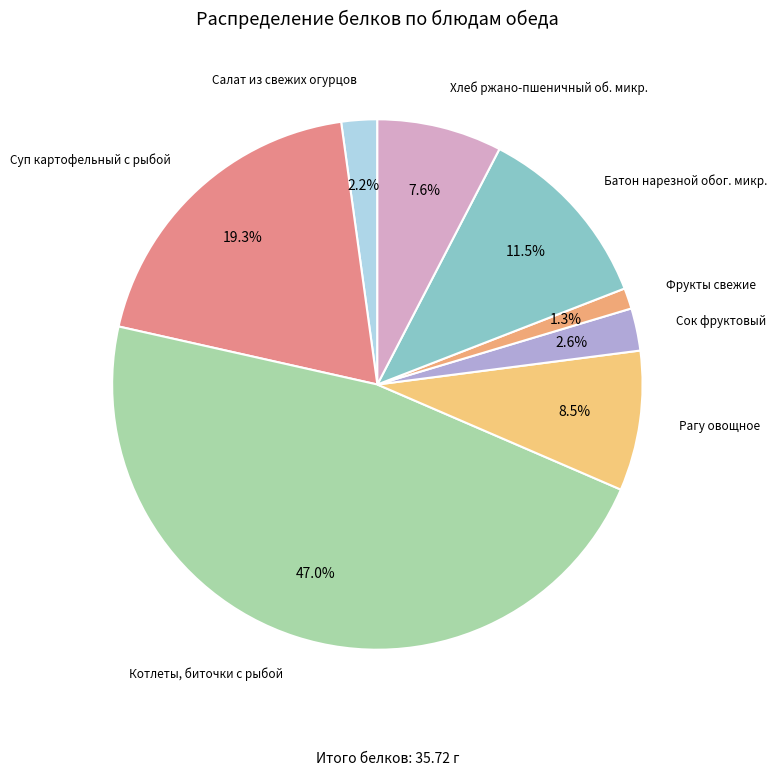

Which slice is the largest?

Котлеты, биточки с рыбой